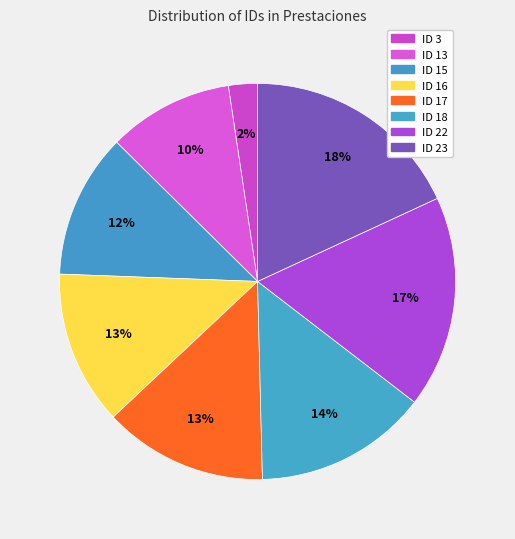

To the nearest percent, what percentage of the pie is ID 15?

12%